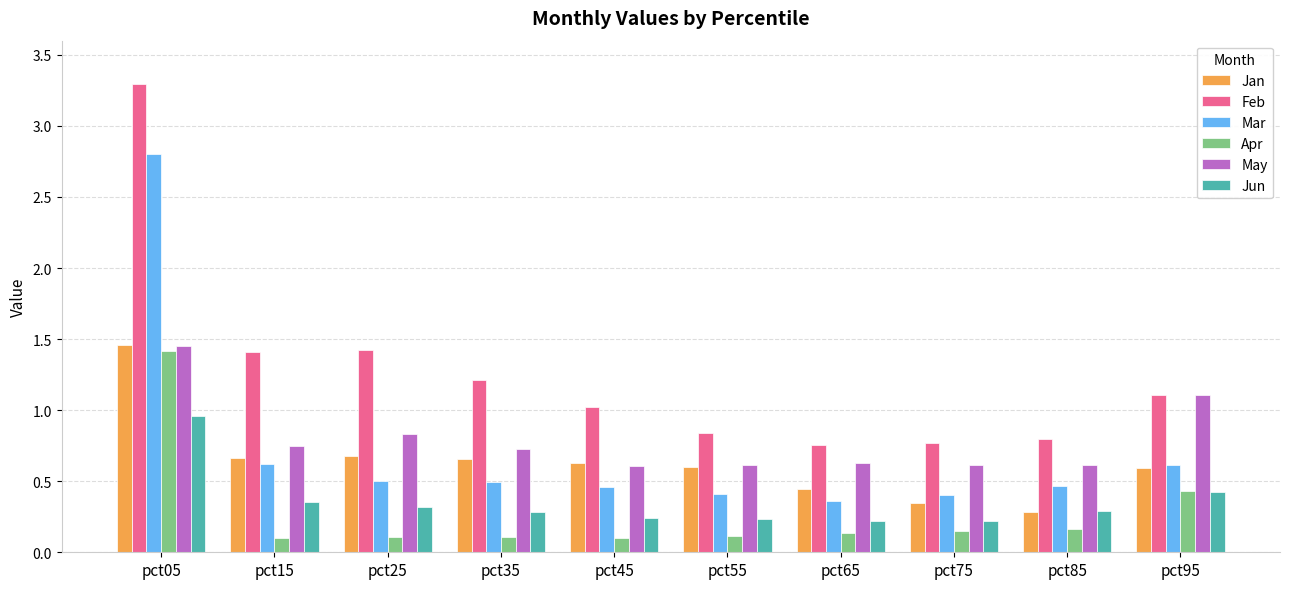

What is the approximate value of Apr at pct65?

0.1